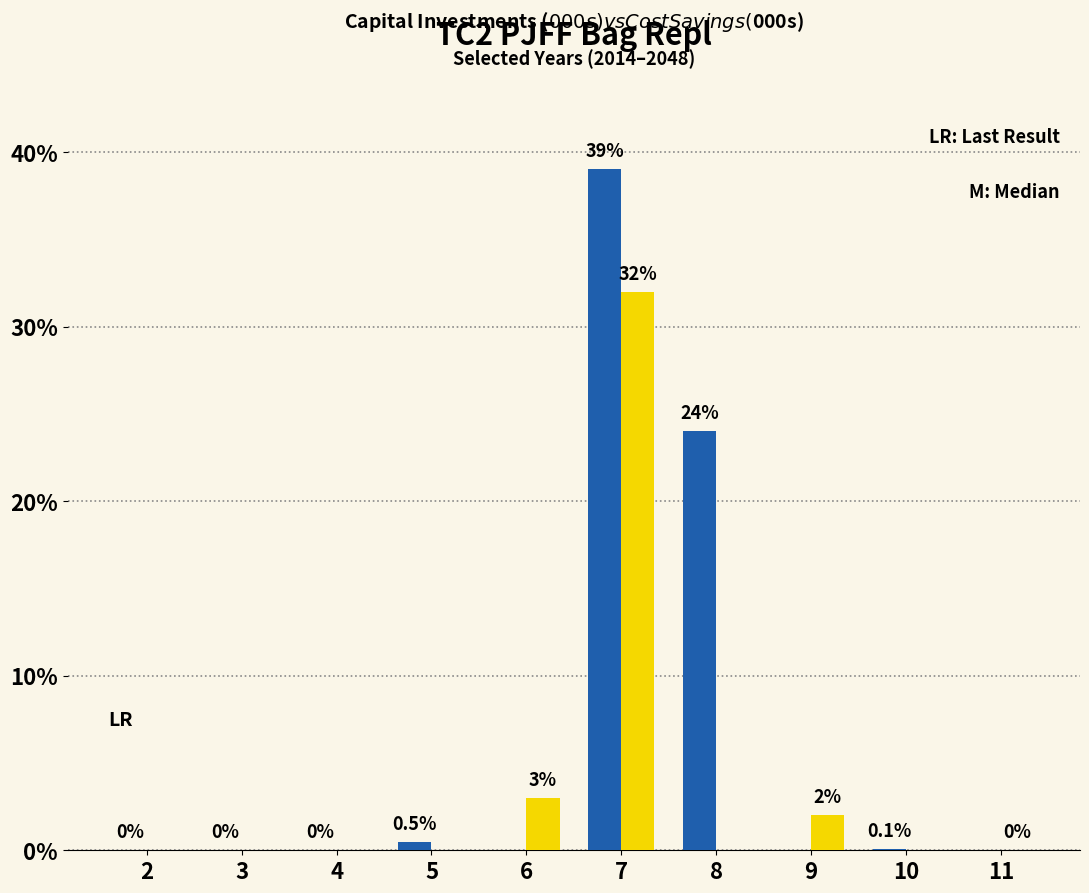

At which category is the sum across all series the highest?

7